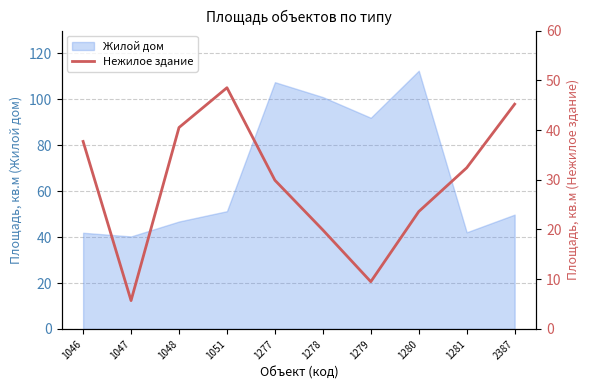

The Жилой дом series shows 46.8 at 1048. True or false?

True